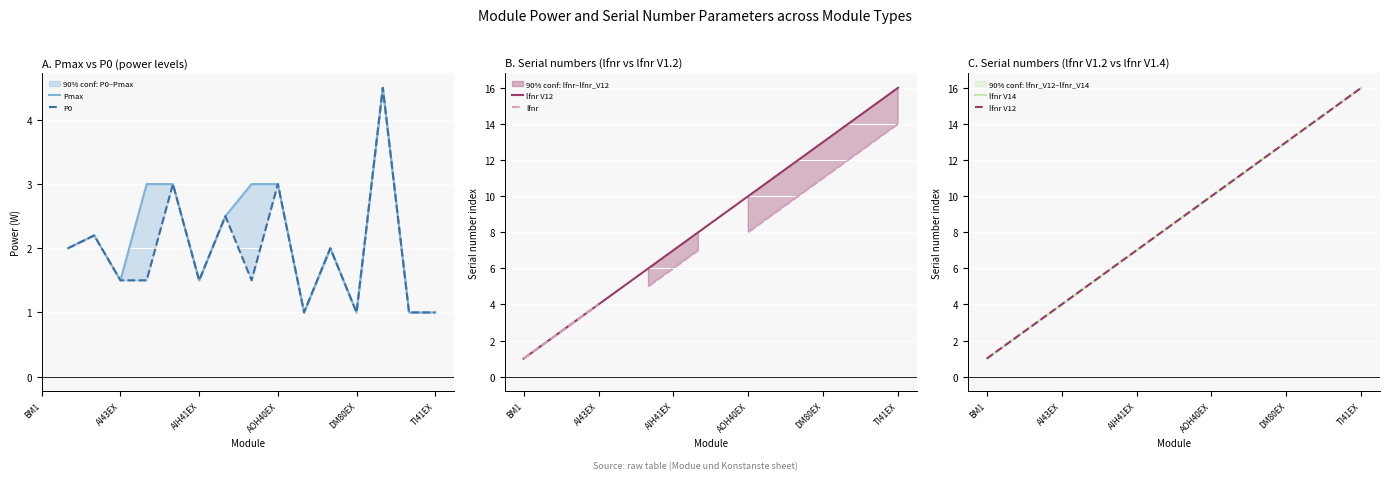

How many positive values does the Pmax series have?

15